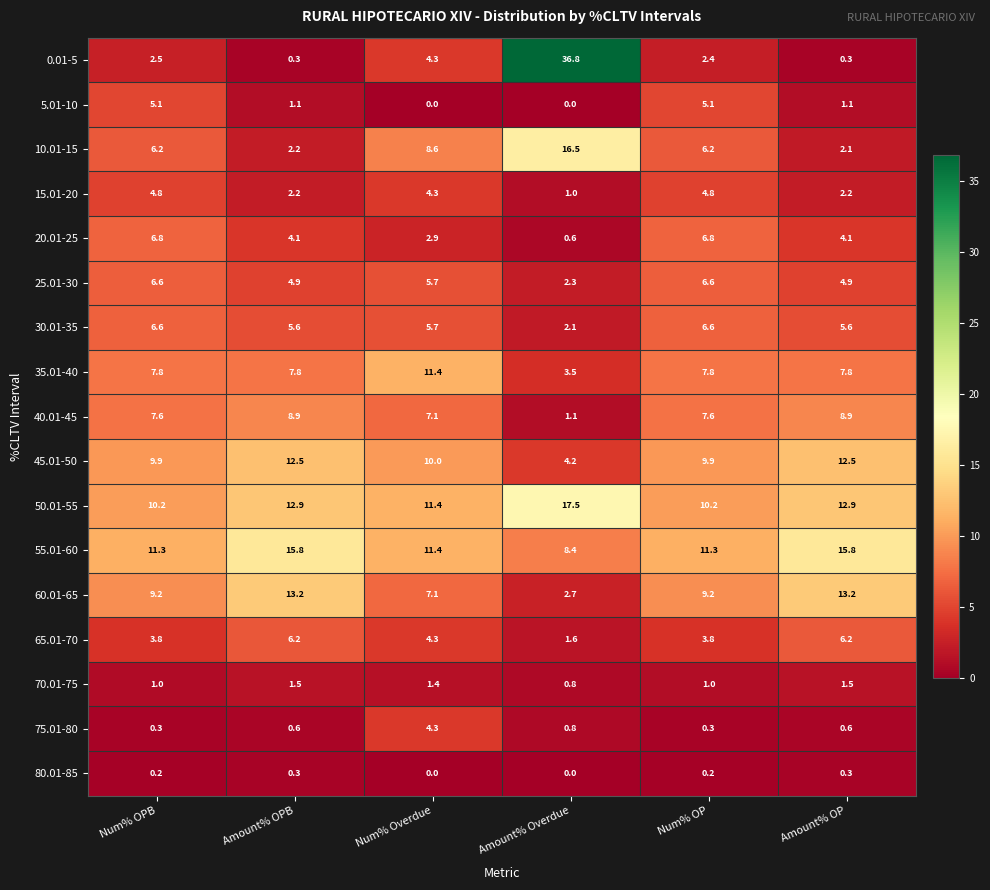

Which series has the largest range (max minus min)?

0.01-5